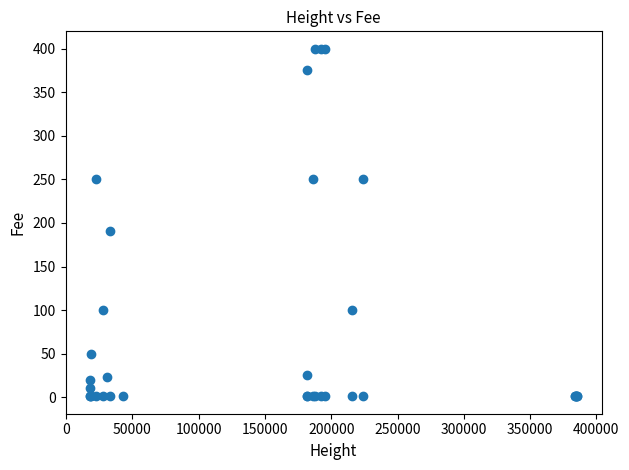

What Y value in the scatter plot is closest to 200?

191